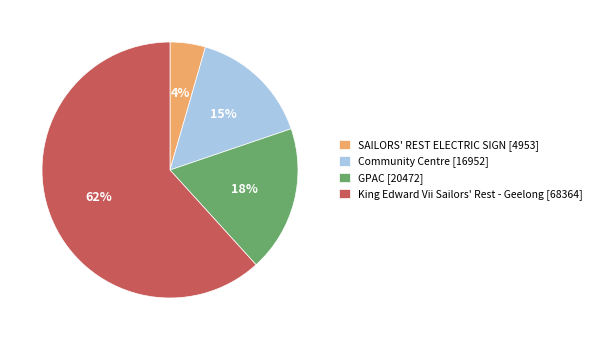

Which has a higher value, SAILORS' REST ELECTRIC SIGN or GPAC?

GPAC